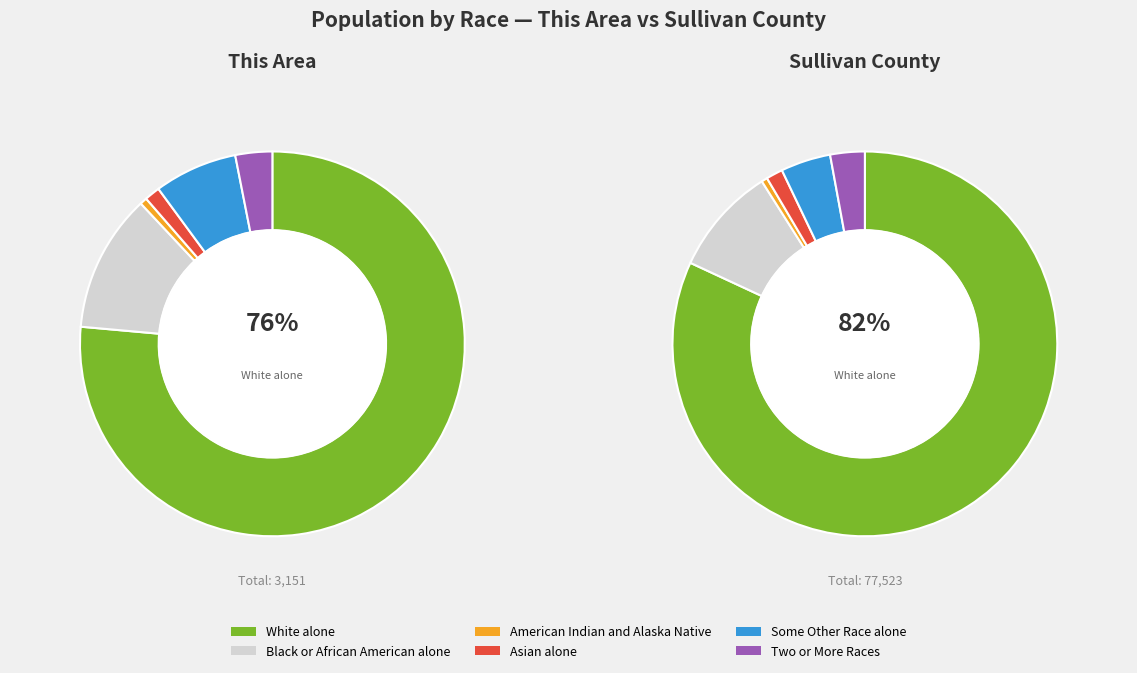

Does Sullivan County account for over 50% of the chart?

Yes